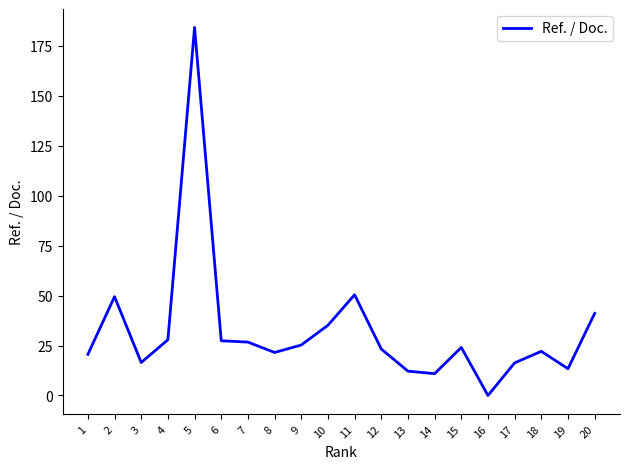

What is the sum of all values?

648.5